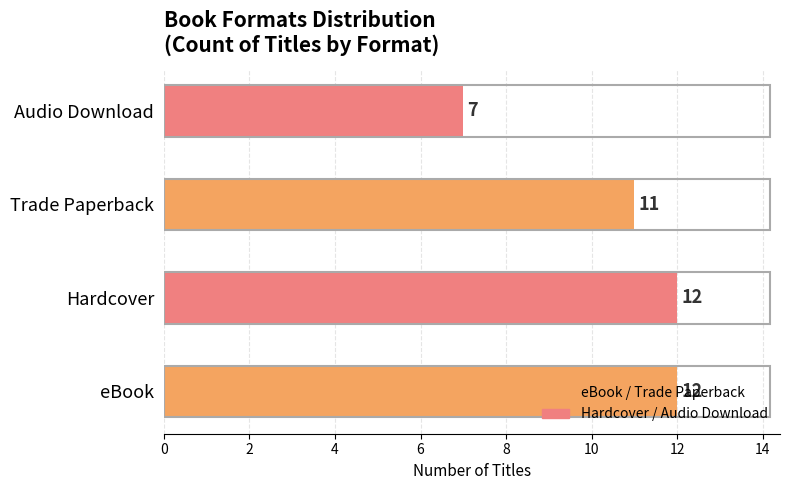

Count the values in the range 11 to 12.

3